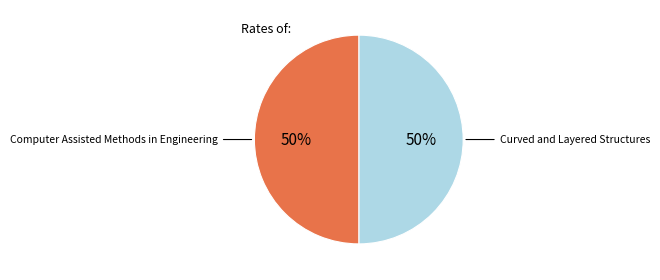

To the nearest percent, what is the average slice percentage?

50%